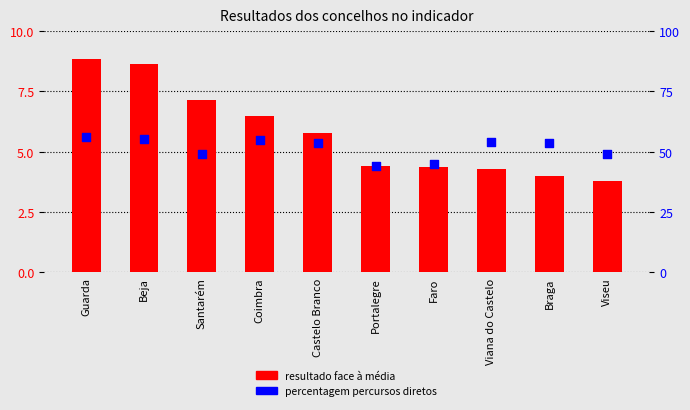

What are all the series names shown in the legend?

resultado face à média, percentagem percursos diretos